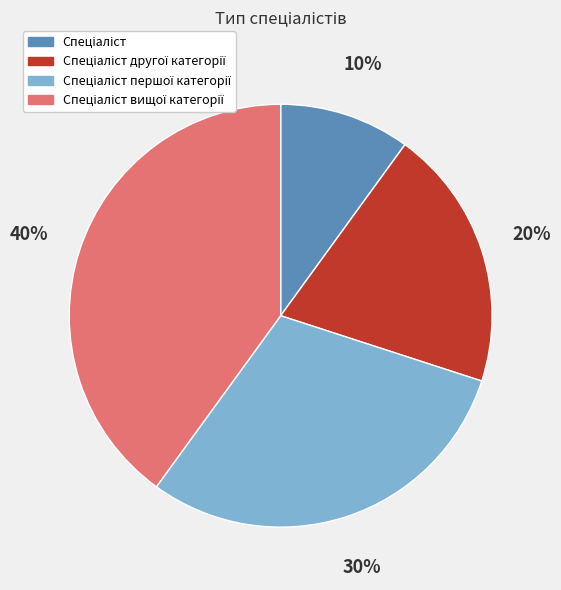

To the nearest percent, what is the average slice percentage?

25%